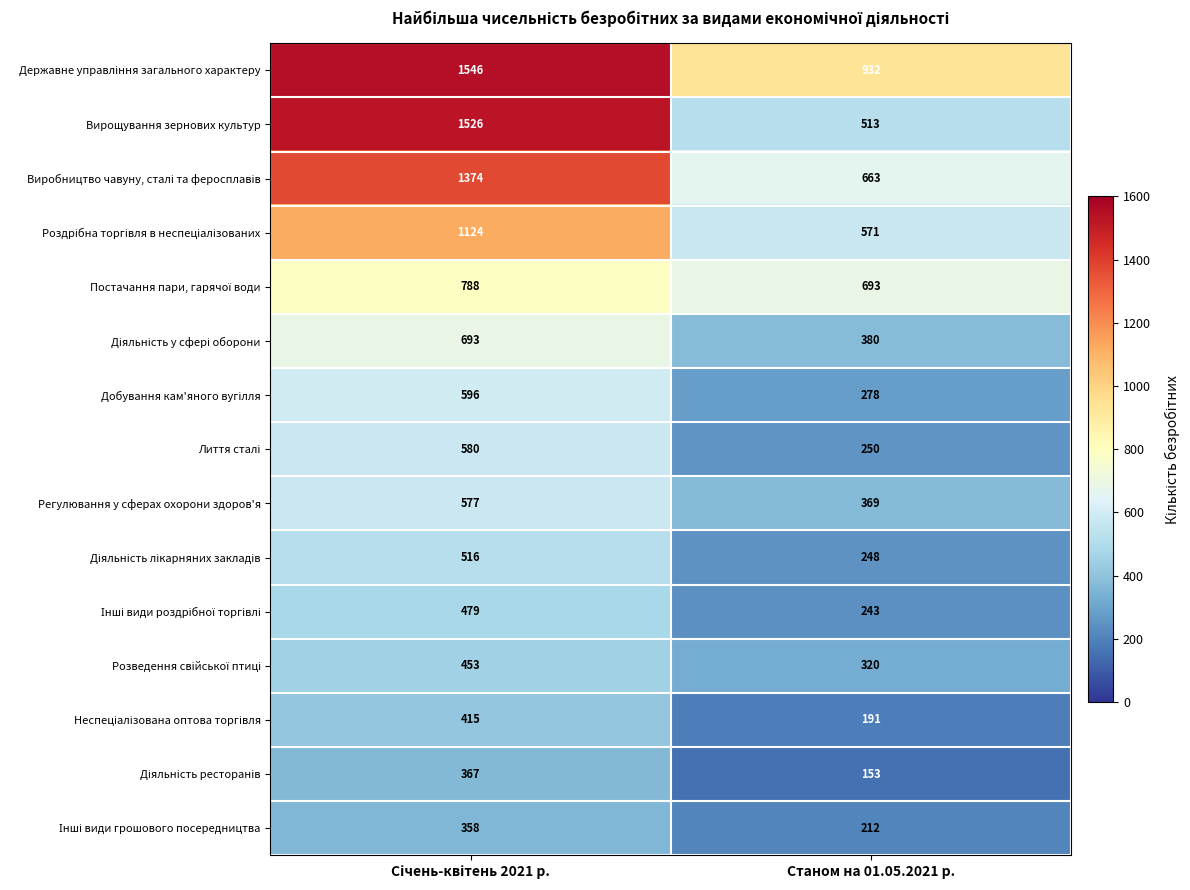

How many series are shown in this chart?

15